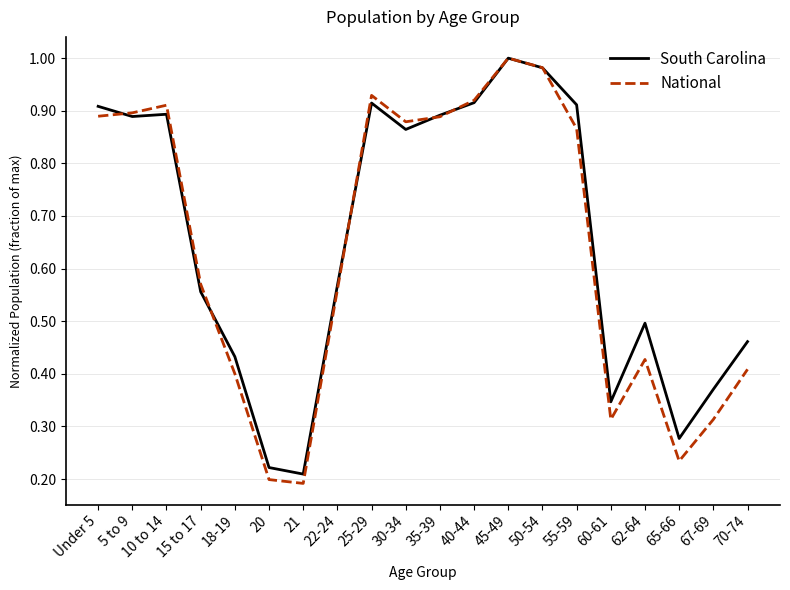

What is the difference between the National values at 21 and Under 5?

0.7